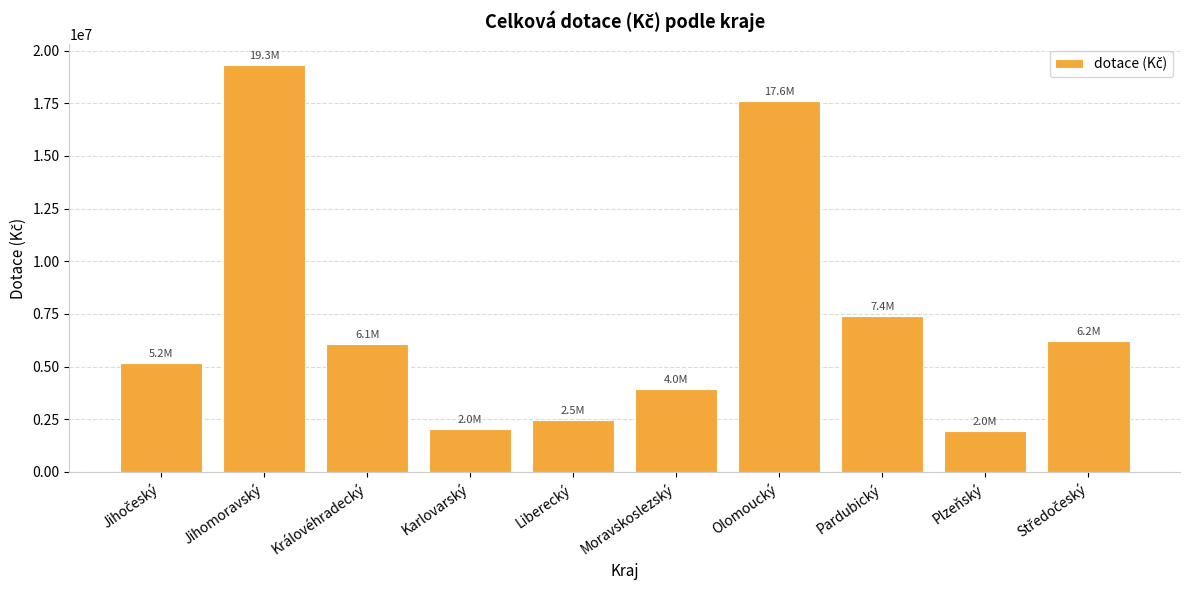

What position from the left is Liberecký?

5